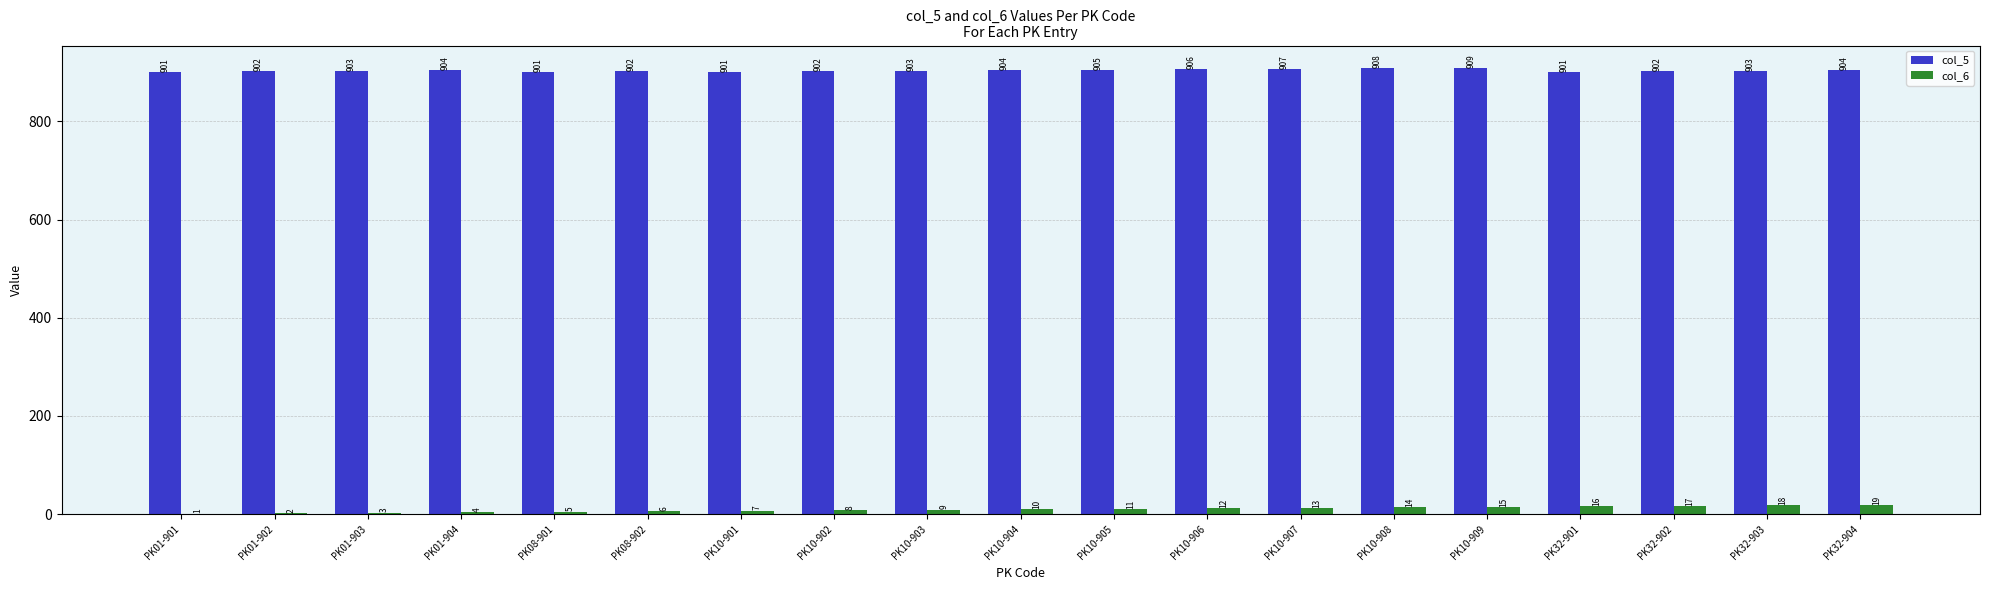

Is it true that col_6 equals 14 at PK10-908?

True